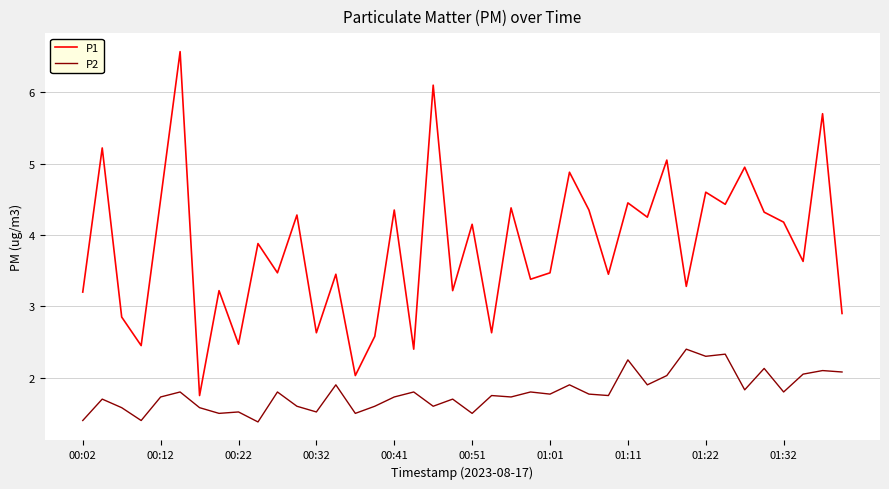

True or false: P2 and P1 intersect in this chart.

False